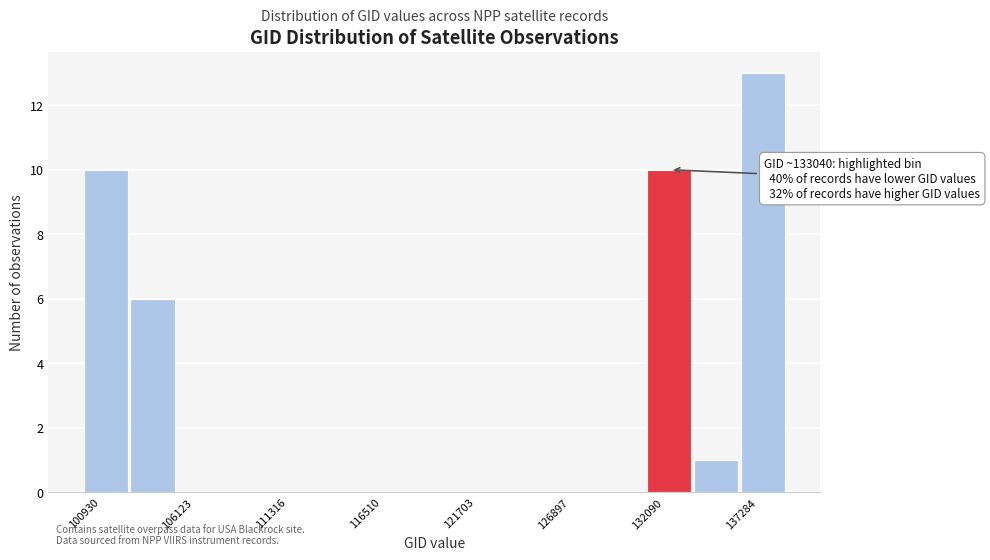

Around what value on the x-axis is the tallest bar? Give the approximate position of its centre, as read against the axis.

139000